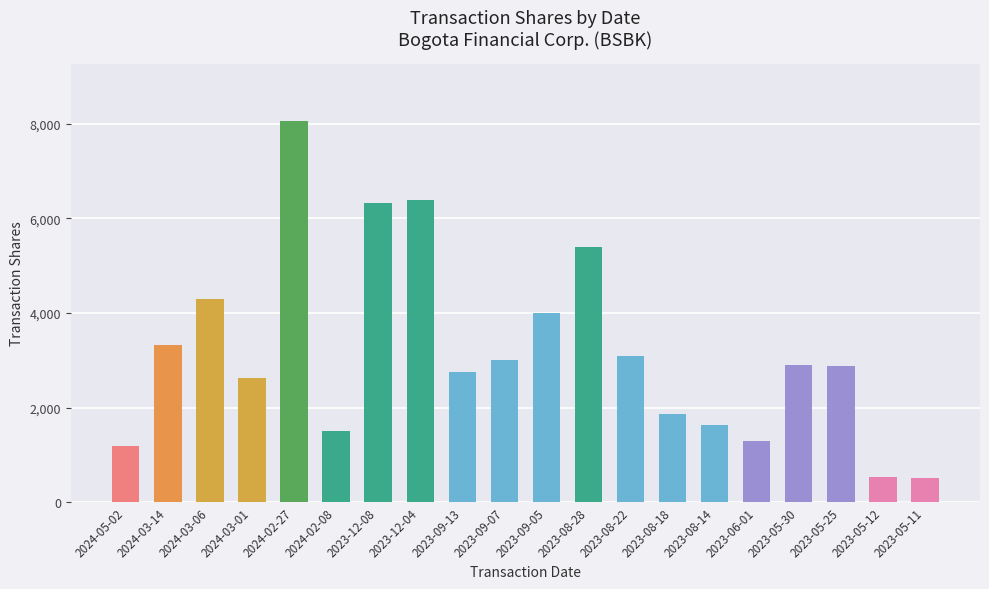

Is it true that the value at 2024-02-27 is 2373?

False